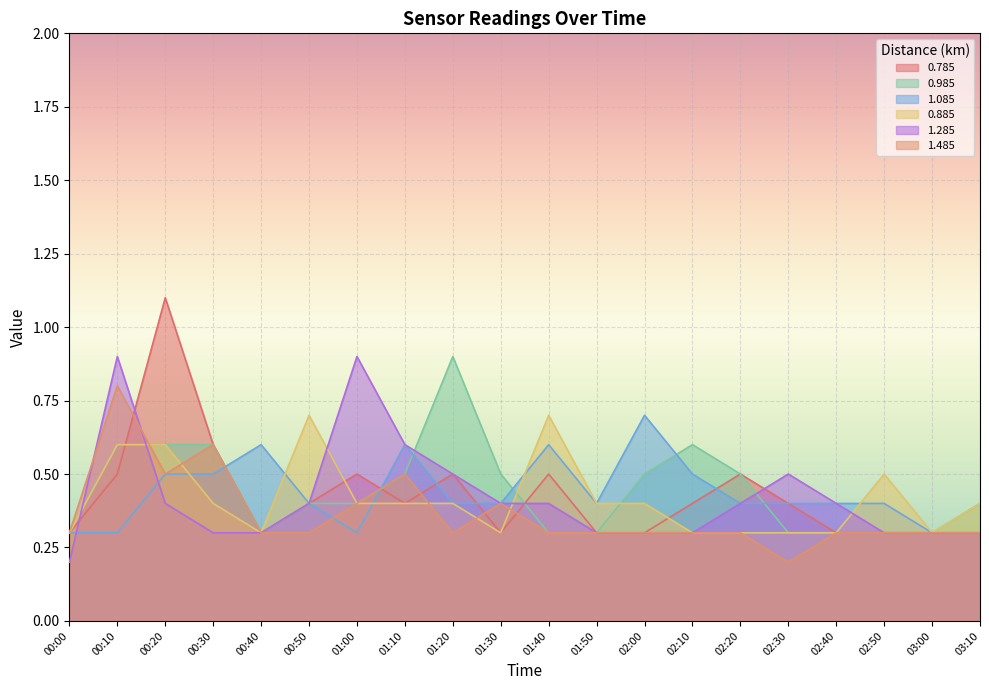

What is the approximate value of 0.885 at 00:20?

0.6